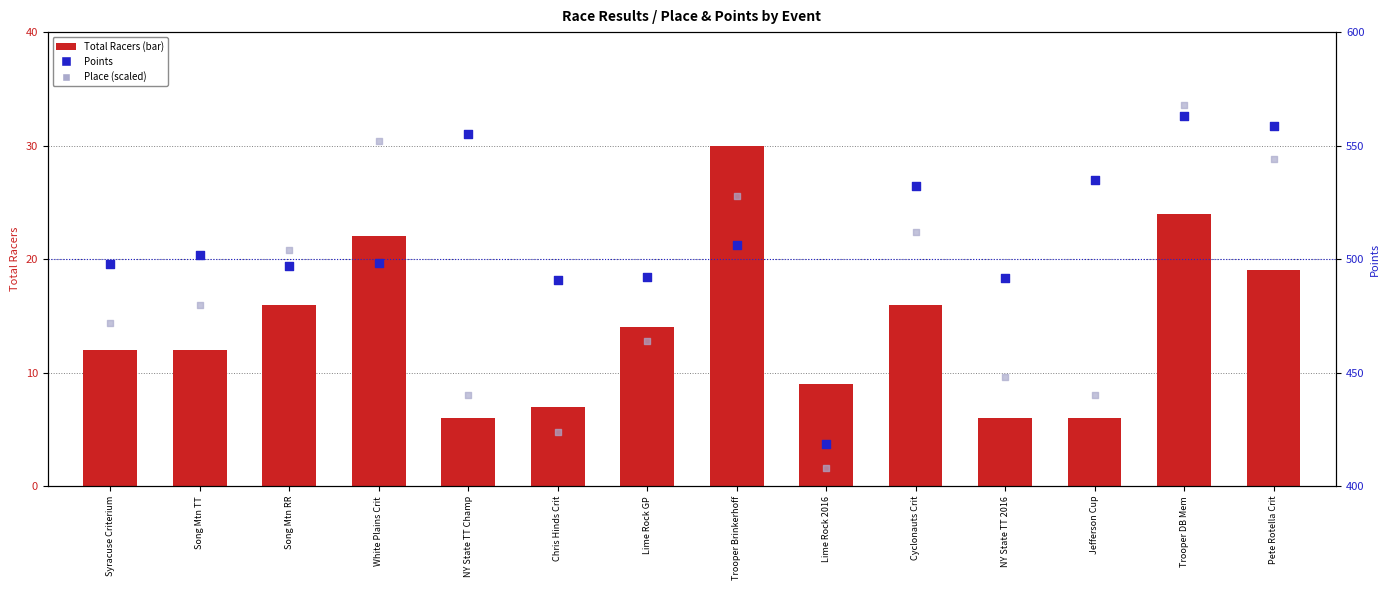

Is the value of Points at White Plains Crit greater than the value of Total Racers at Chris Hinds Crit?

Yes